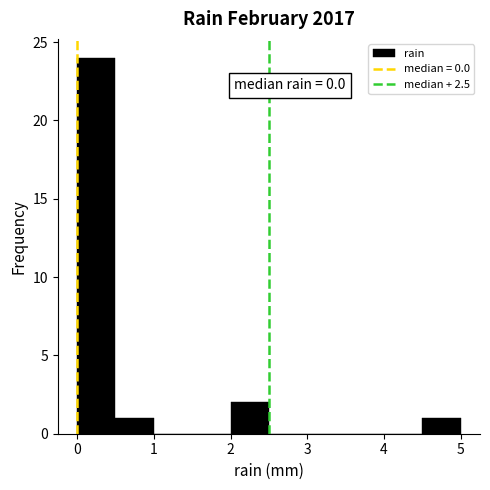

Over which range of the x-axis is the bar tallest?

0.0 to 0.5